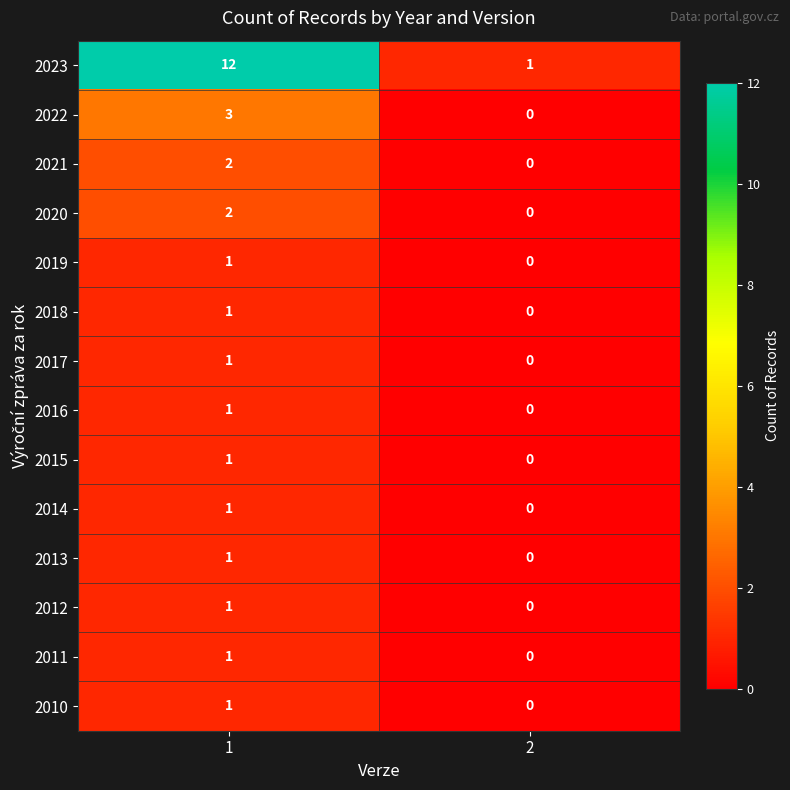

Rank the categories by 2021 value from lowest to highest.

2, 1